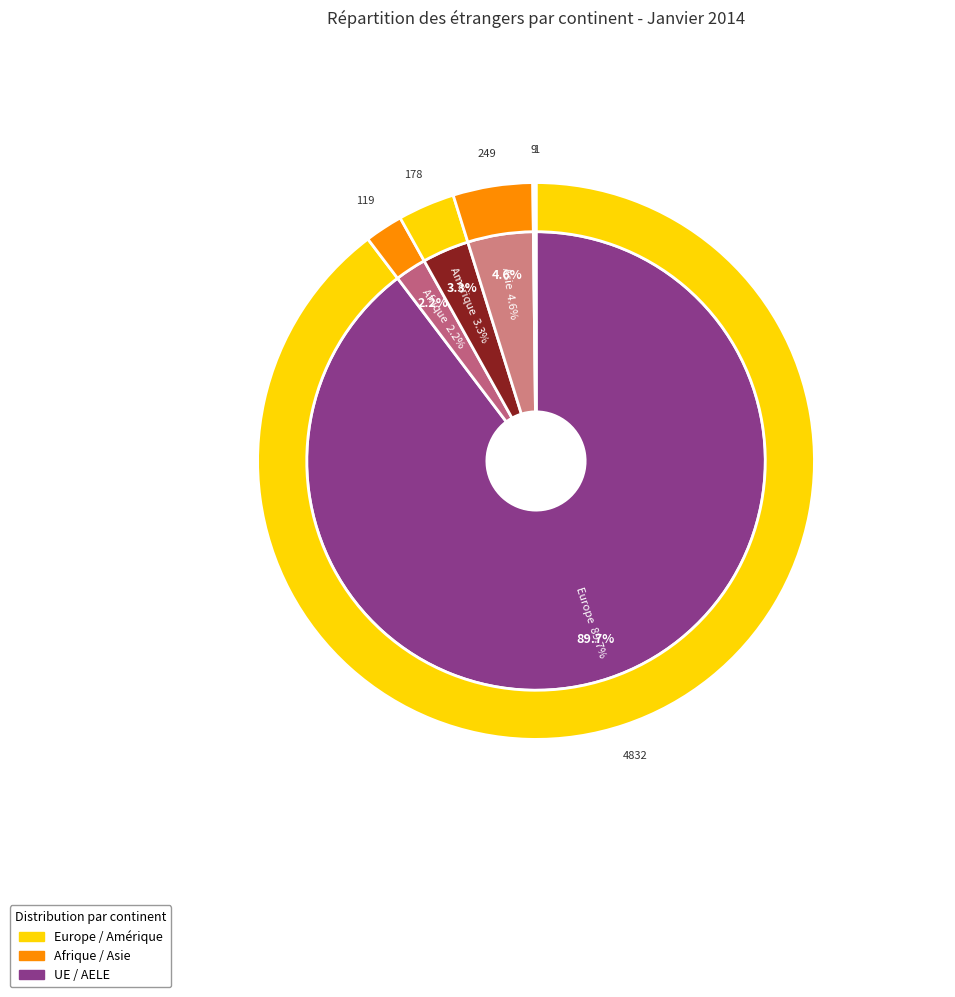

Rank the categories by value from highest to lowest.

Europe, Asie, Amérique, Afrique, Océanie, Provenance inconnu